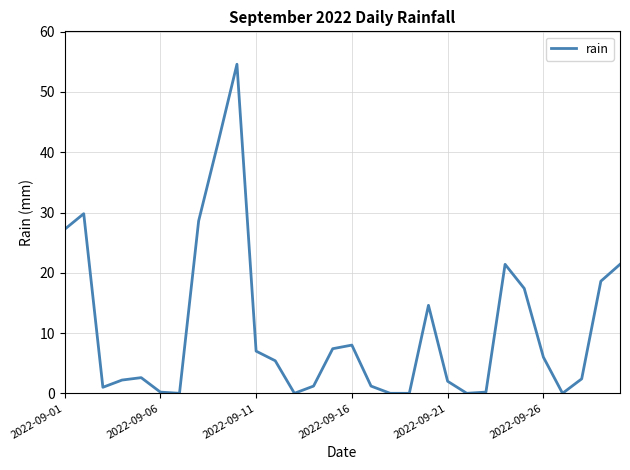

What is the greatest value displayed?

54.6